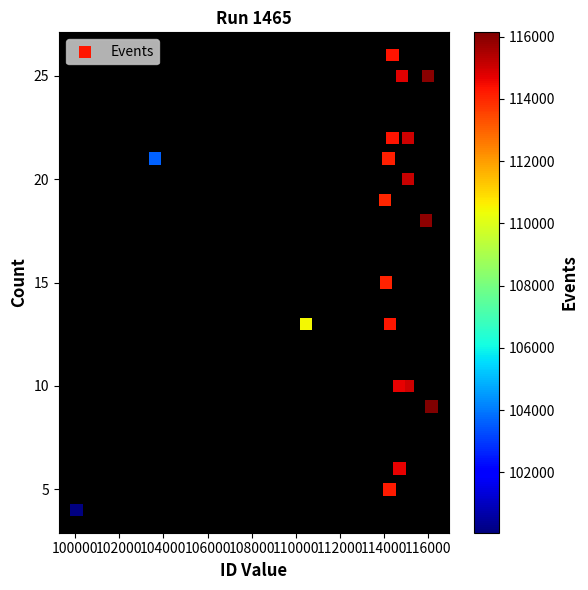

What is the range of Y values (max minus min)?

22